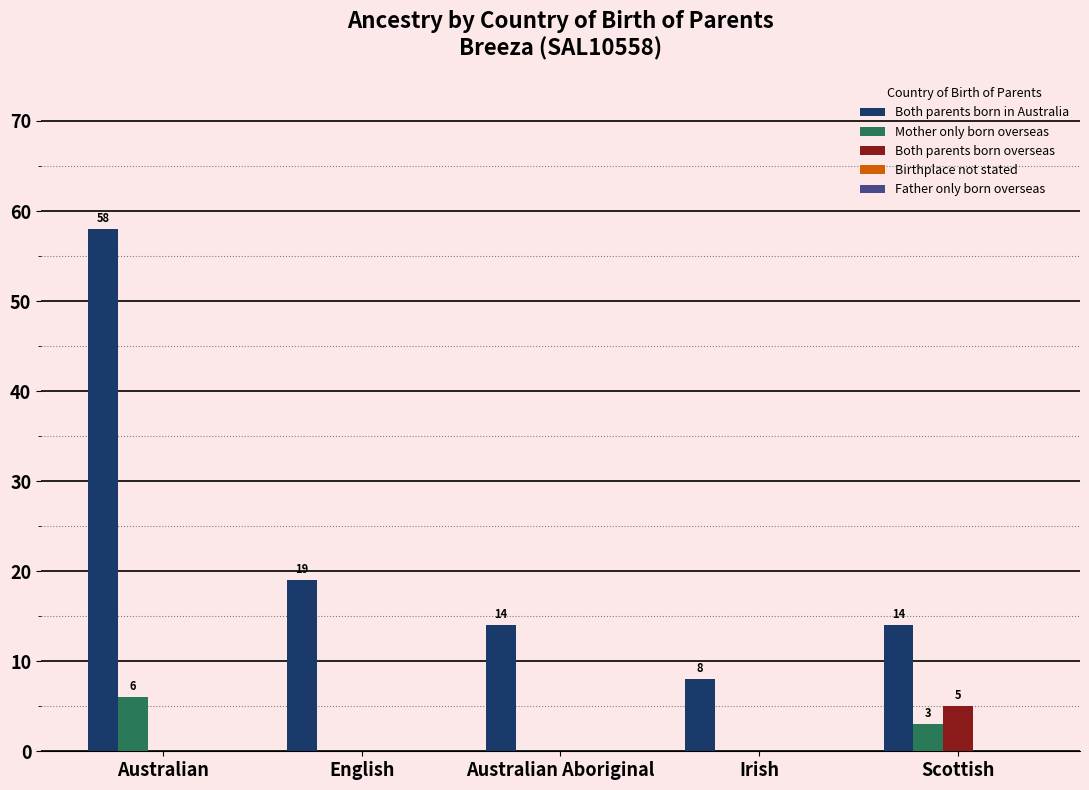

At which label does Both parents born in Australia first exceed 14?

Australian